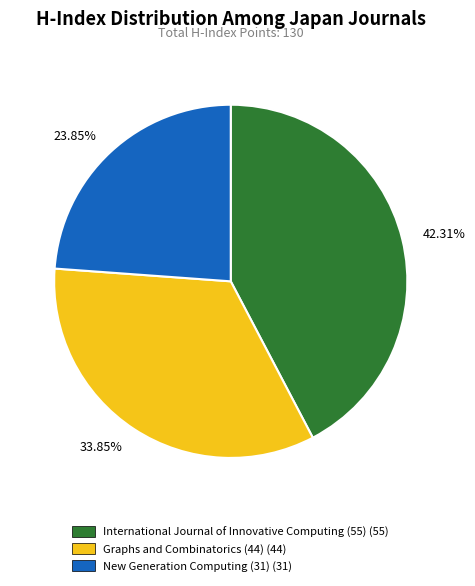

How many segments does this pie chart have?

3